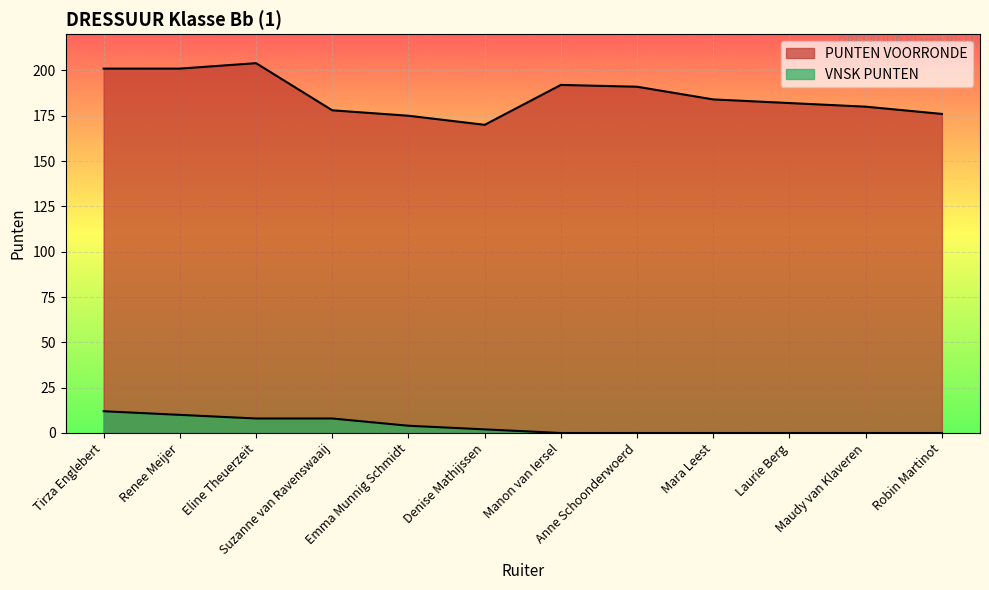

What is the label of the 9th point from the right?

Suzanne van Ravenswaaij